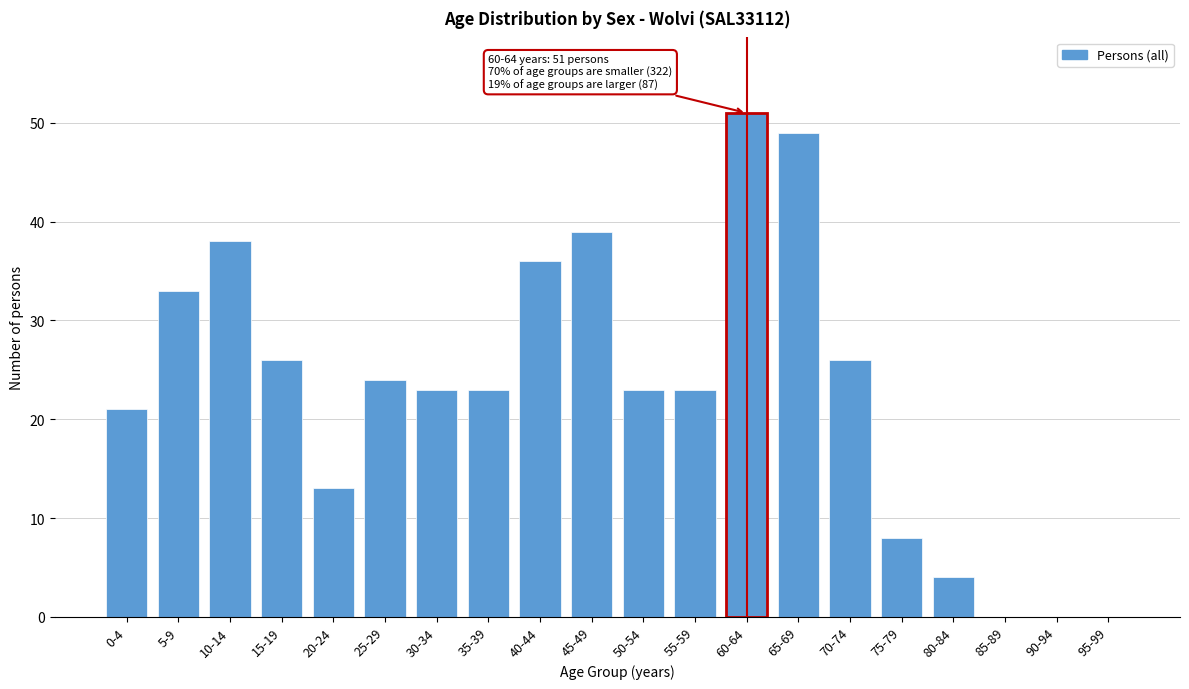

Reading right to left, extract all data points from this chart.

95-99=0	90-94=0	85-89=0	80-84=4	75-79=8	70-74=26	65-69=49	60-64=51	55-59=23	50-54=23	45-49=39	40-44=36	35-39=23	30-34=23	25-29=24	20-24=13	15-19=26	10-14=38	5-9=33	0-4=21